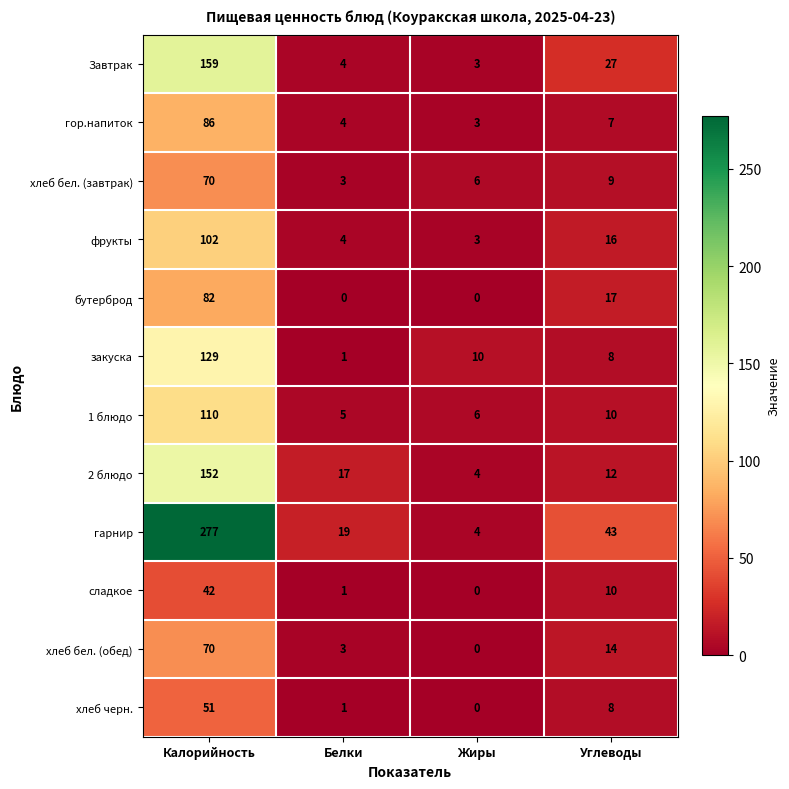

What is the difference between the maximum and minimum values in the хлеб черн. series?

51